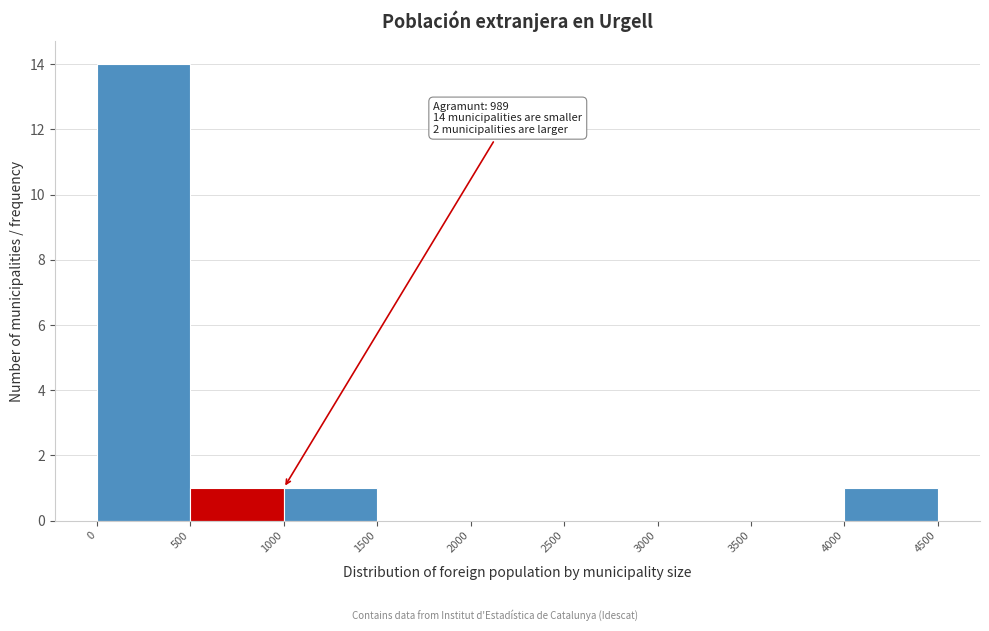

Which range on the x-axis has the tallest bar?

0 to 500